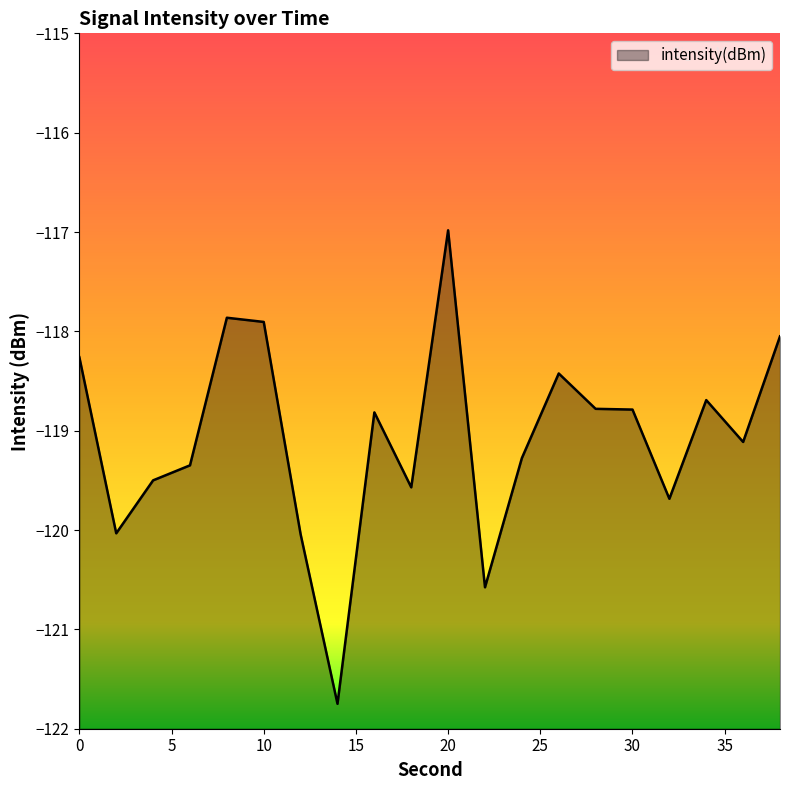

Which has a higher value, 20 or 12?

20